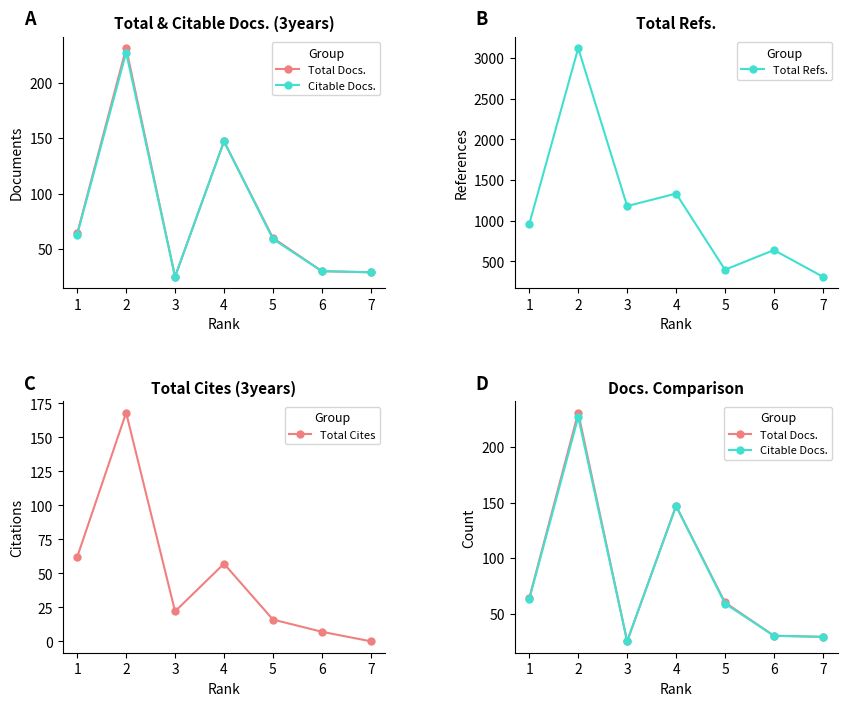

The Total Cites series shows 38 at 3. True or false?

False